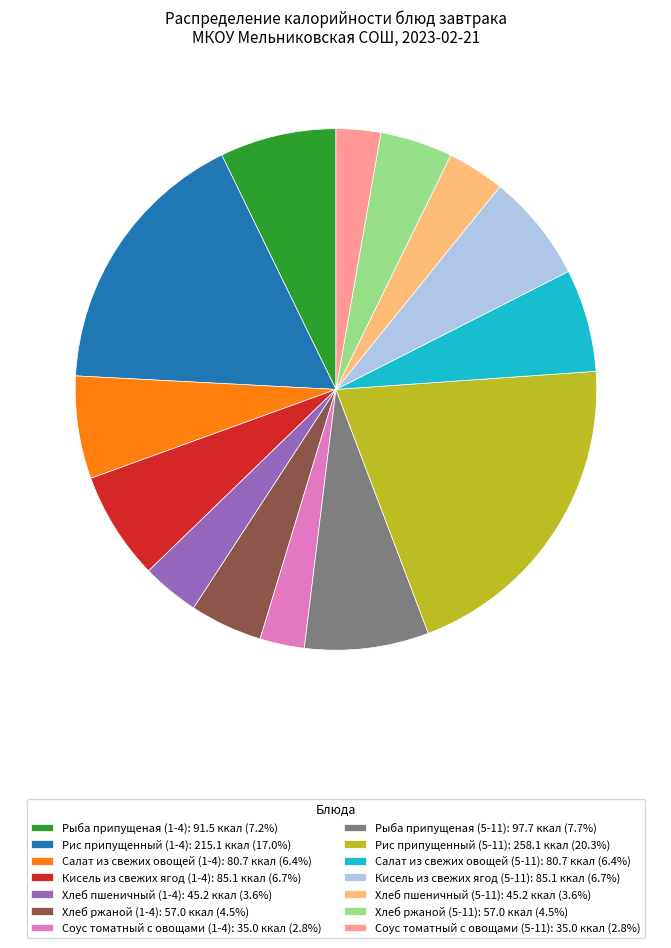

How many slices are in this pie chart?

14